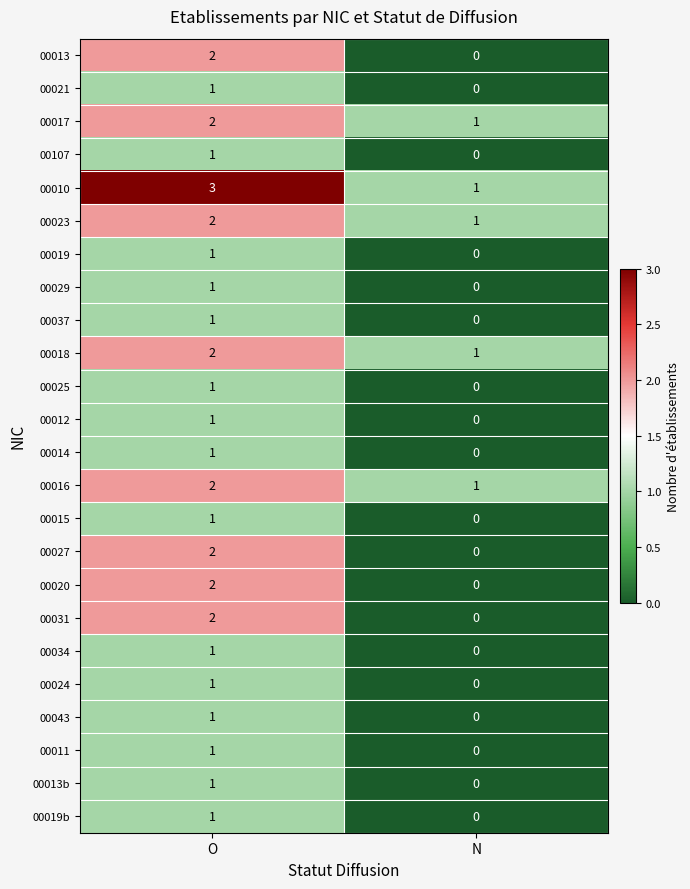

Is it true that 00043 equals 0 at N?

True